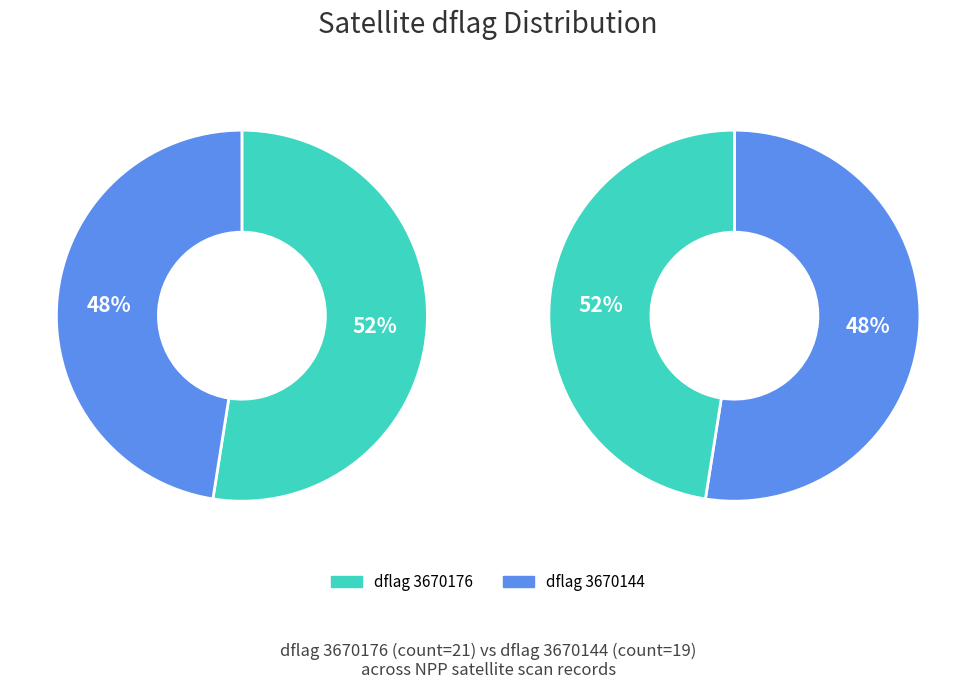

Count the number of slices in the pie.

2